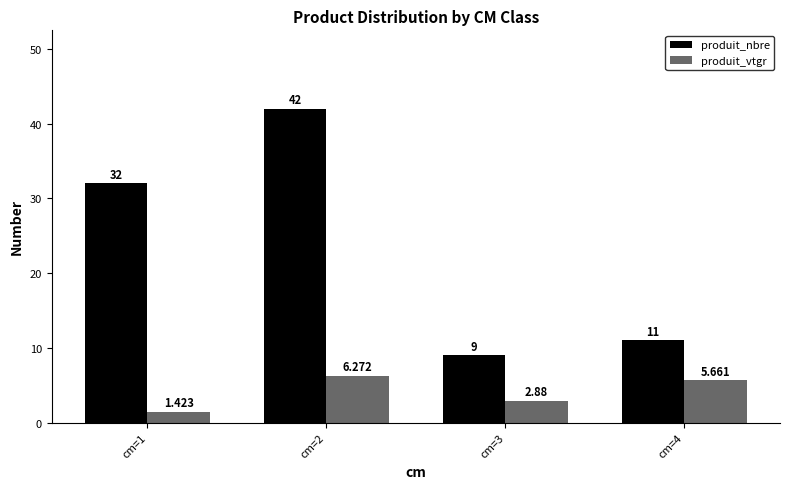

What value does the produit_nbre series have at cm=2?

42.0